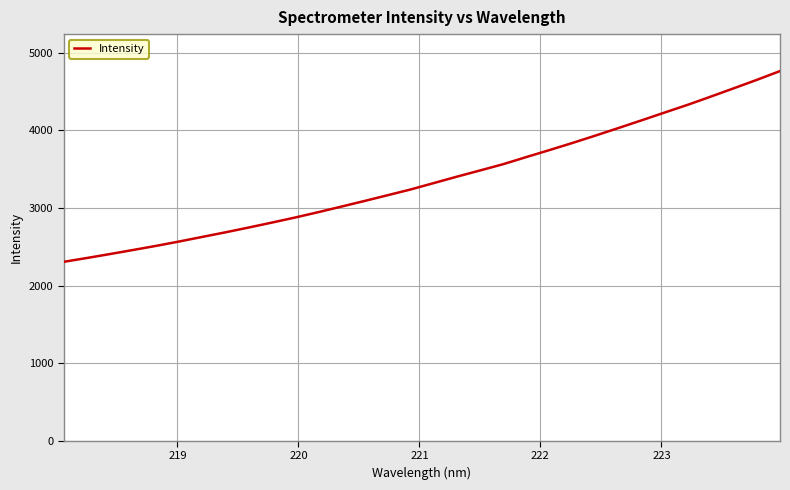

Reading left to right, extract all data points from this chart.

2305.6	2354.9	2405.8	2458.3	2511.6	2568.0	2627.2	2686.2	2747.8	2811.2	2876.2	2945.1	3016.8	3089.2	3163.2	3237.8	3320.1	3402.6	3482.5	3563.0	3654.7	3744.5	3836.6	3932.0	4029.8	4128.7	4229.5	4329.2	4434.8	4542.4	4651.2	4763.9